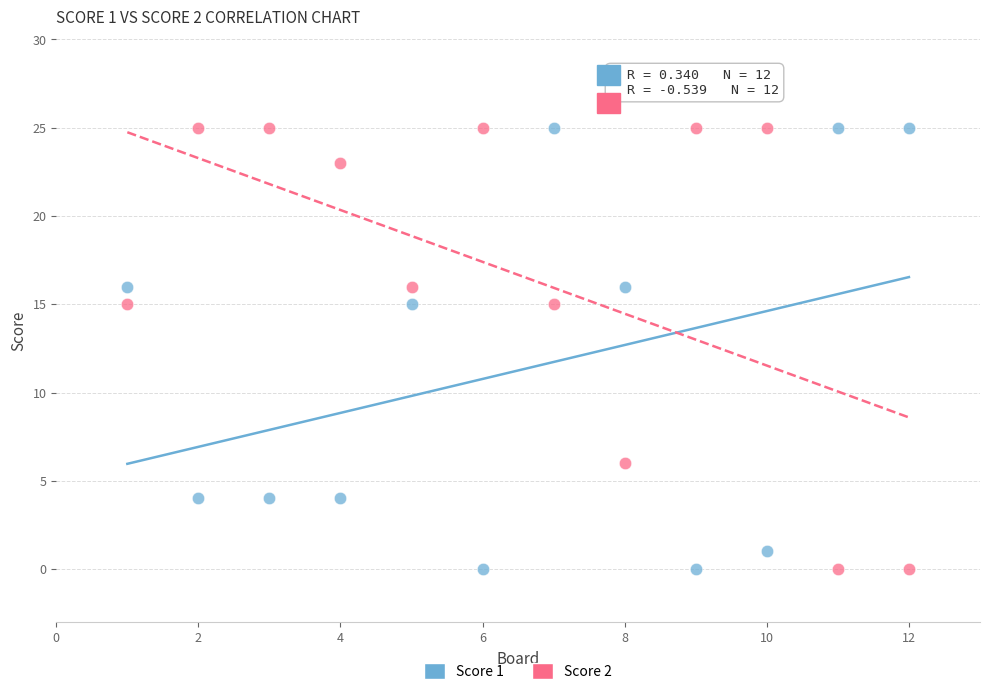

What are all the series names shown in the legend?

Score 1, Score 2